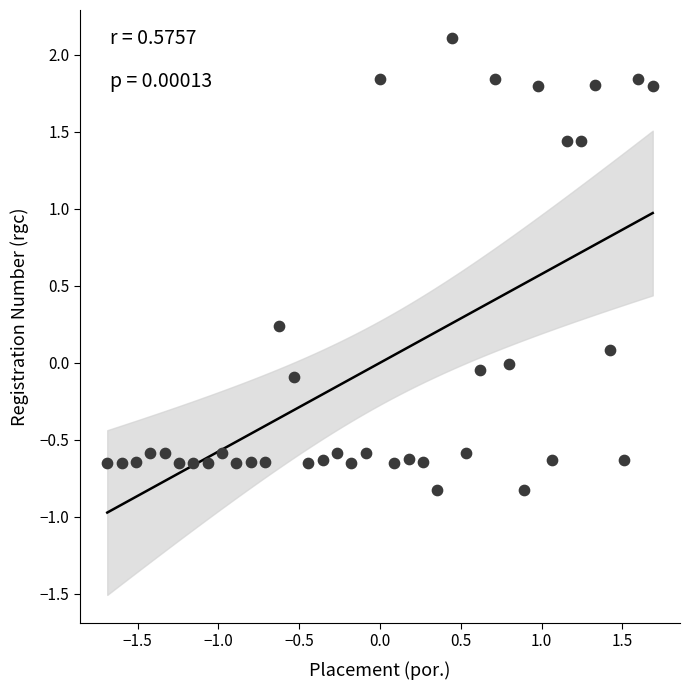

What is the range of X values (max minus min)?

3.4